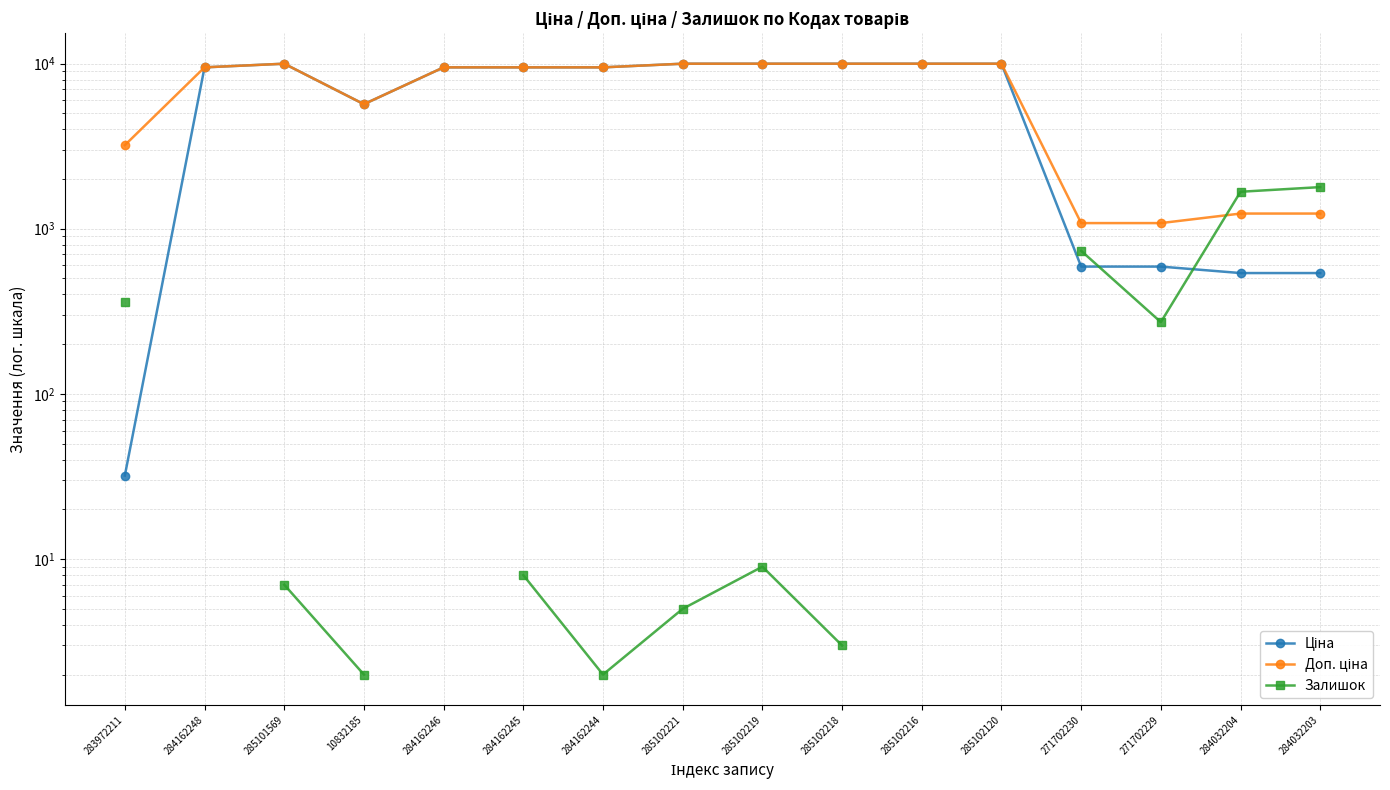

What are all the series names shown in the legend?

Ціна, Доп. ціна, Залишок